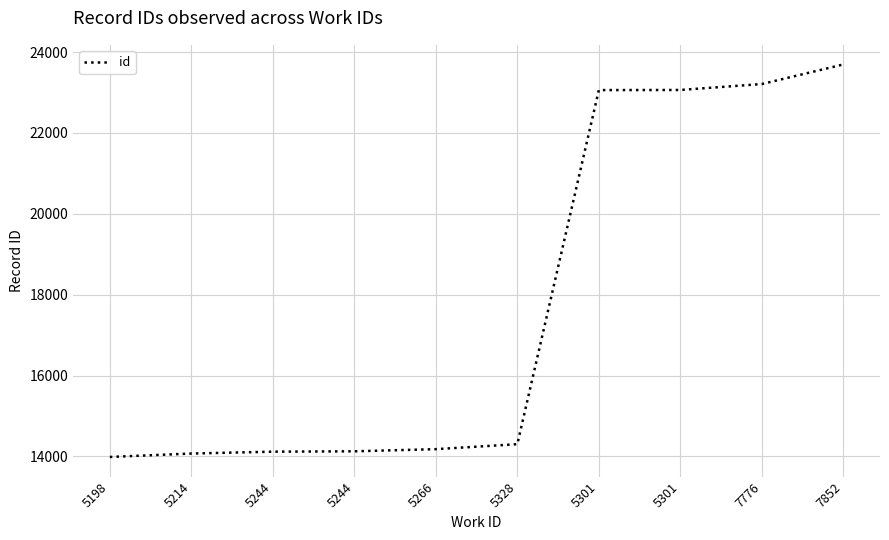

Where does the data first go above 14302?

5301